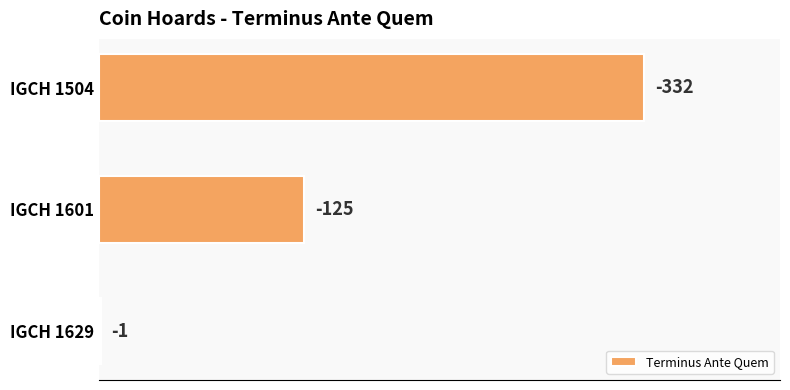

Are the bars horizontal?

Yes